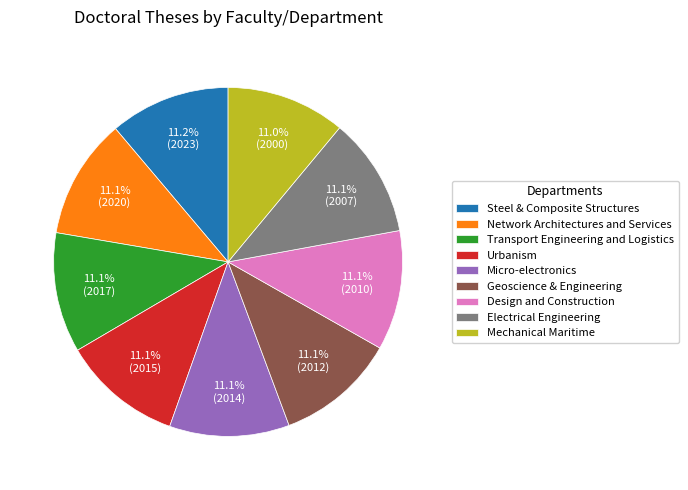

Combined, do Network Architectures and Services and Geoscience & Engineering account for over 50%?

No